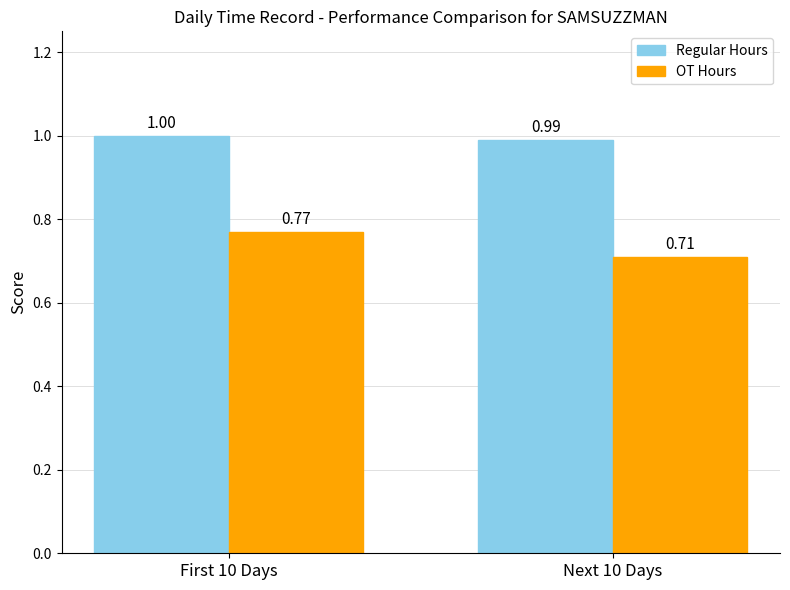

What is the spread (max minus min) of values at Next 10 Days?

0.3